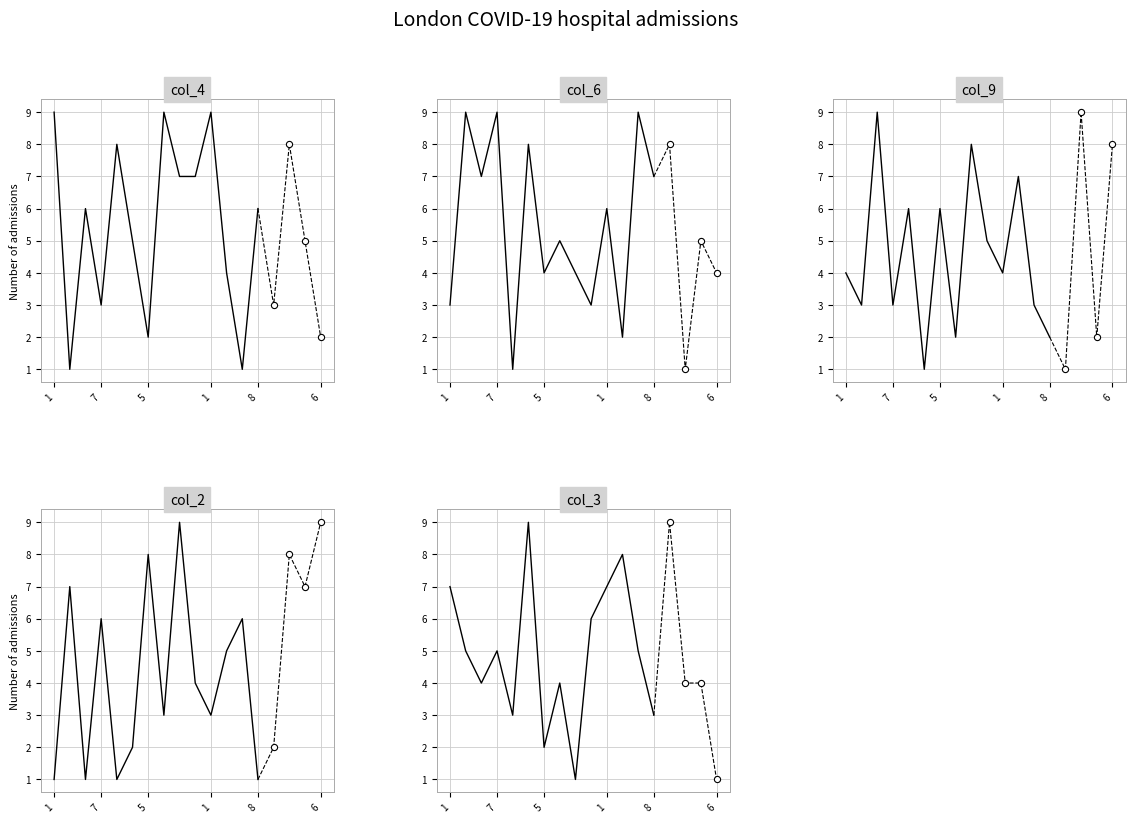

Which series contains the lowest Y value?

col_4